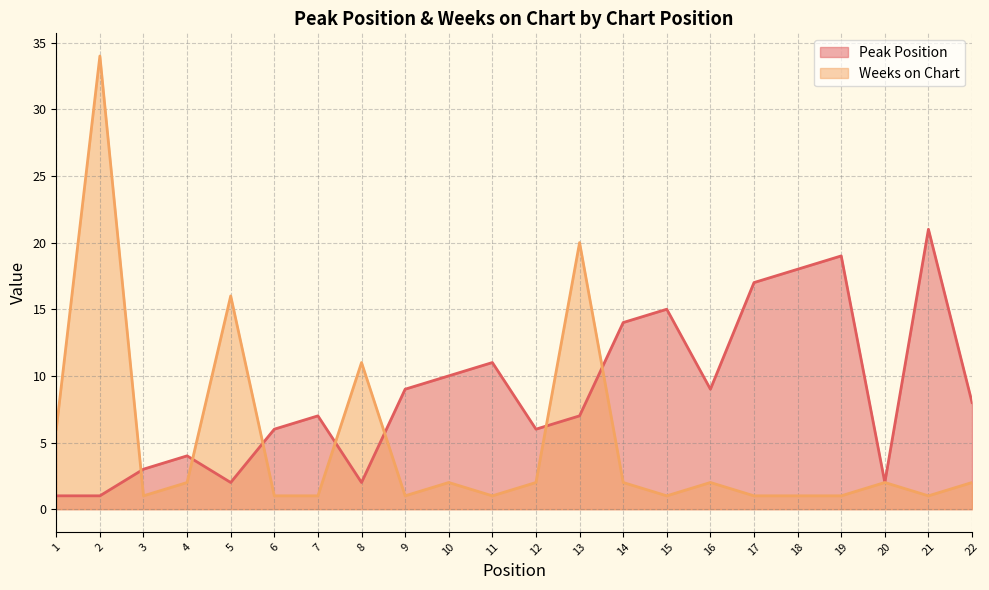

After their last crossing, which series has the higher values: Weeks on Chart or Peak Position?

Peak Position